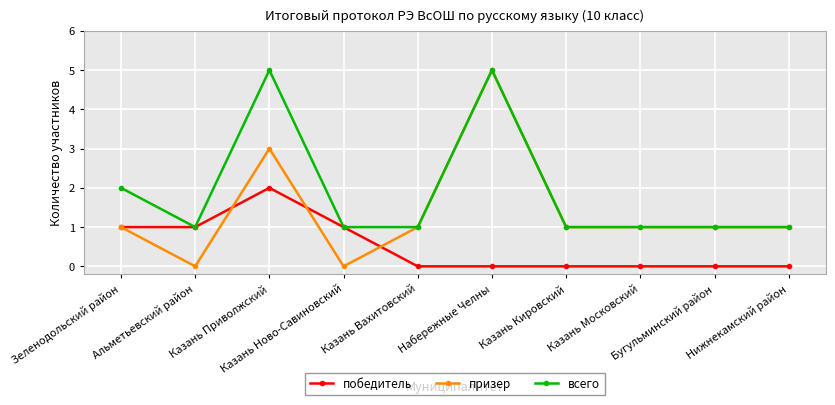

List the series in order of their overall mean, highest first.

всего, призер, победитель